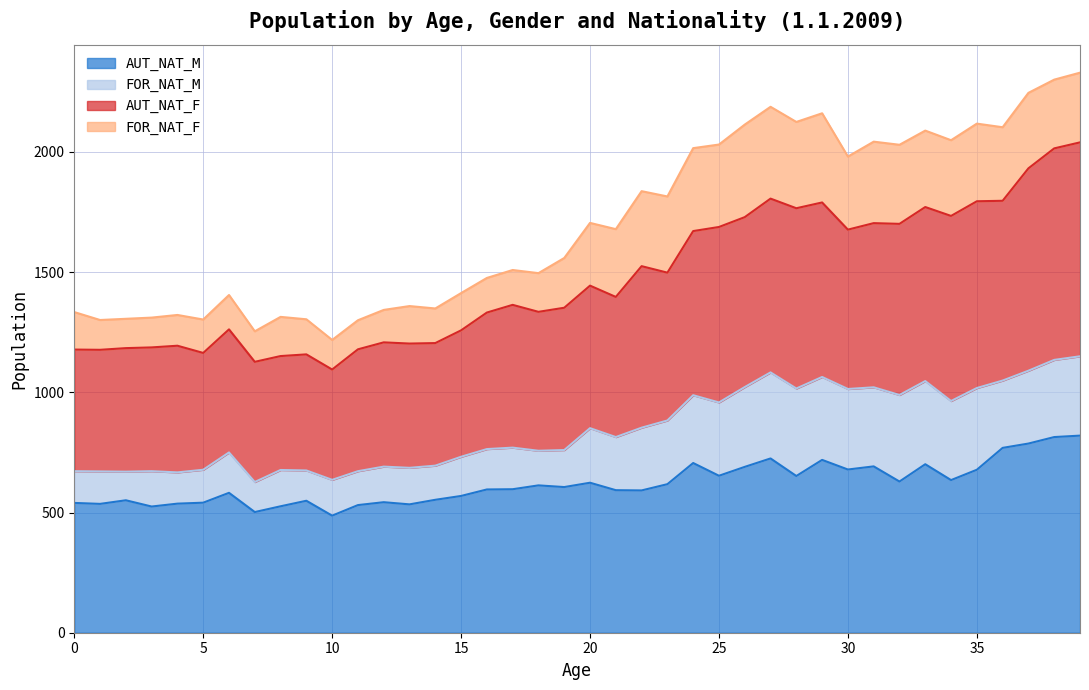

What is the maximum value for AUT_NAT_M?

820